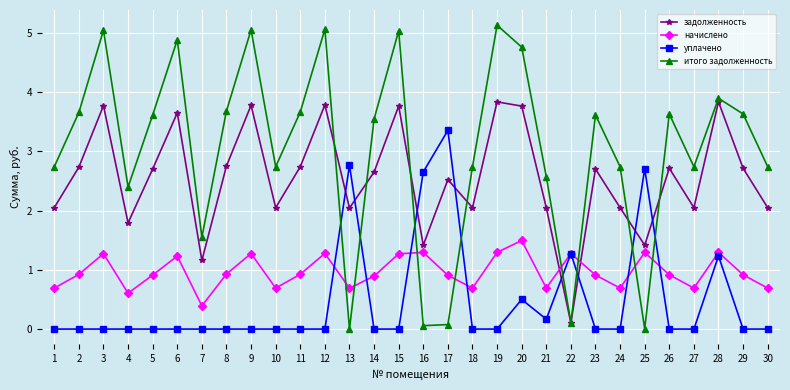

Is it true that задолженность equals 2.0 at 1?

True